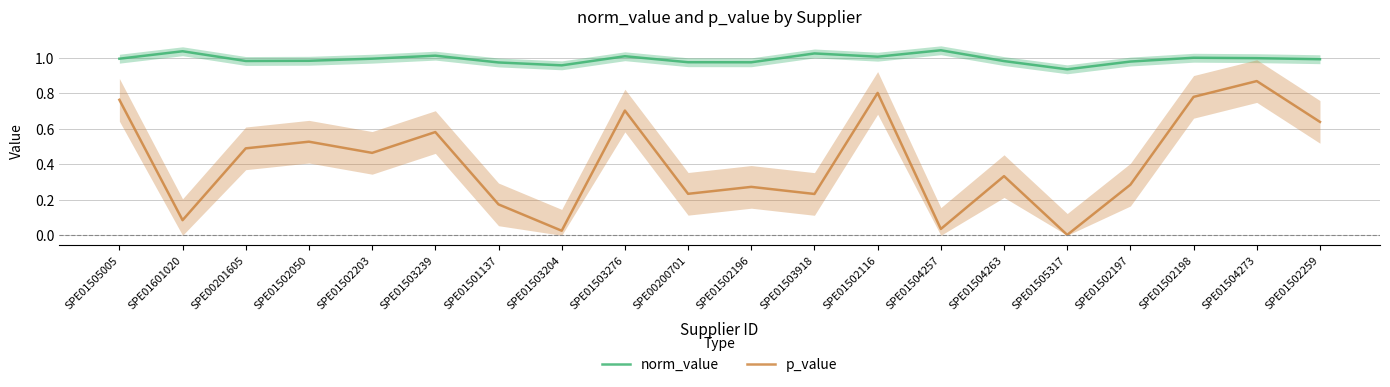

What is the maximum value shown in the chart?

1.0